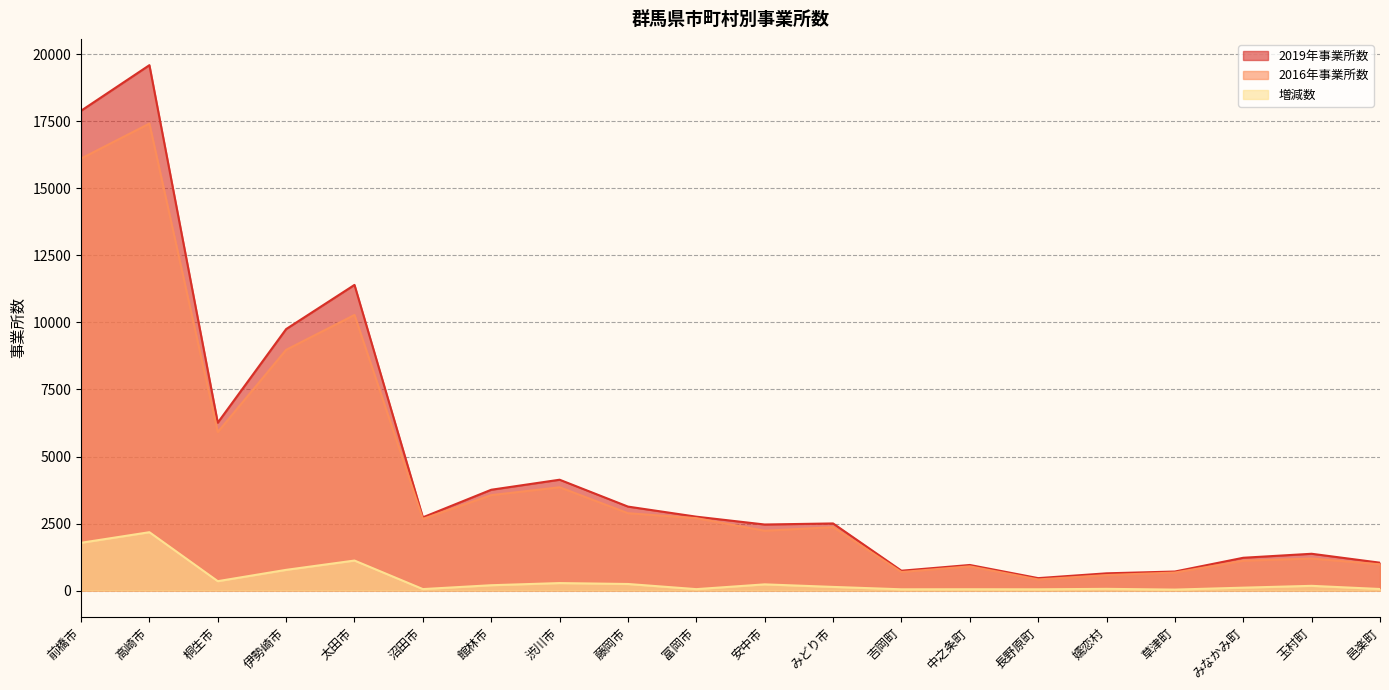

At which category does 増減数 reach its first local peak?

高崎市